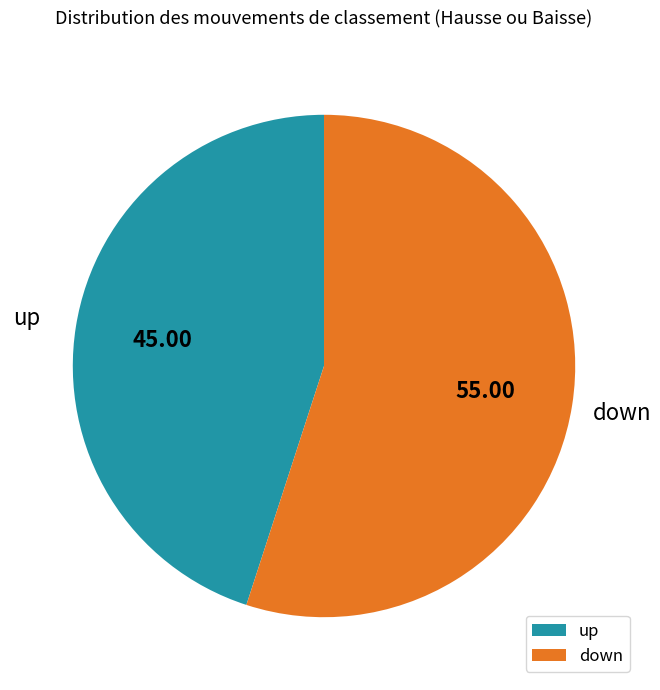

Is there any slice that represents more than half of the pie?

Yes